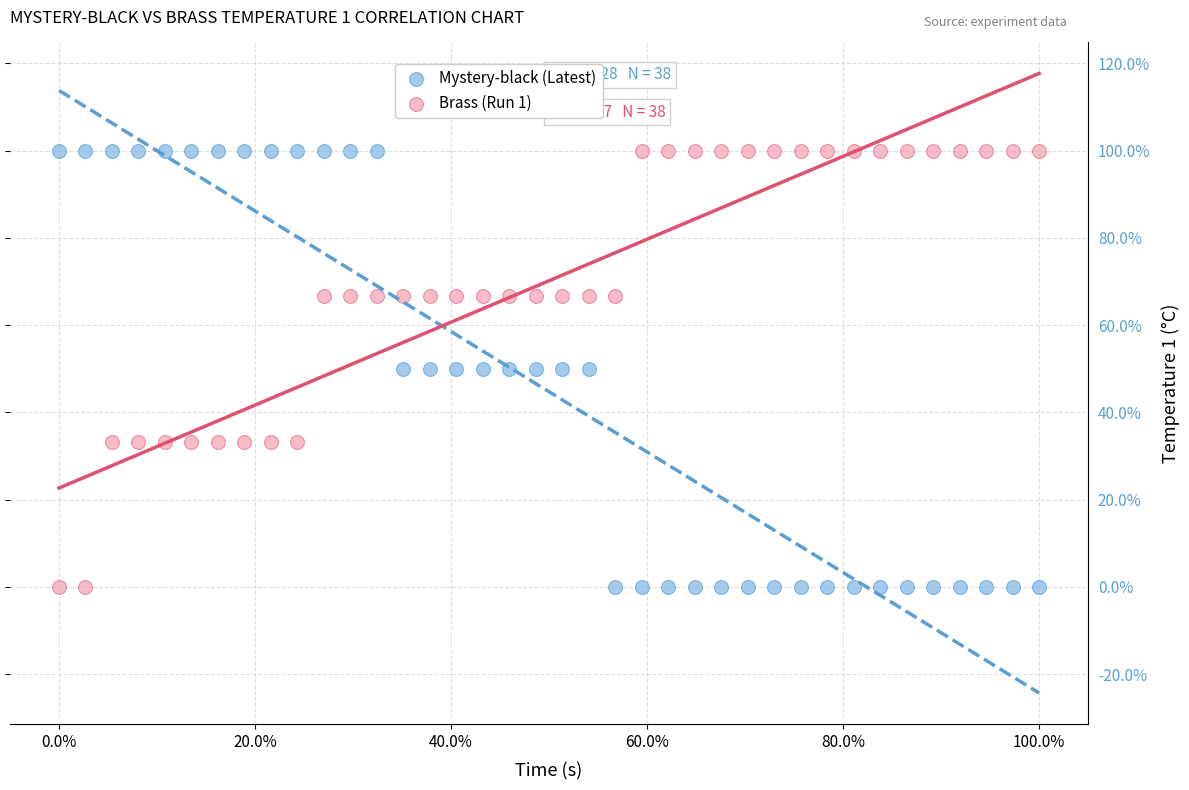

What are all the series names shown in the legend?

Mystery-black (Latest), Brass (Run 1)